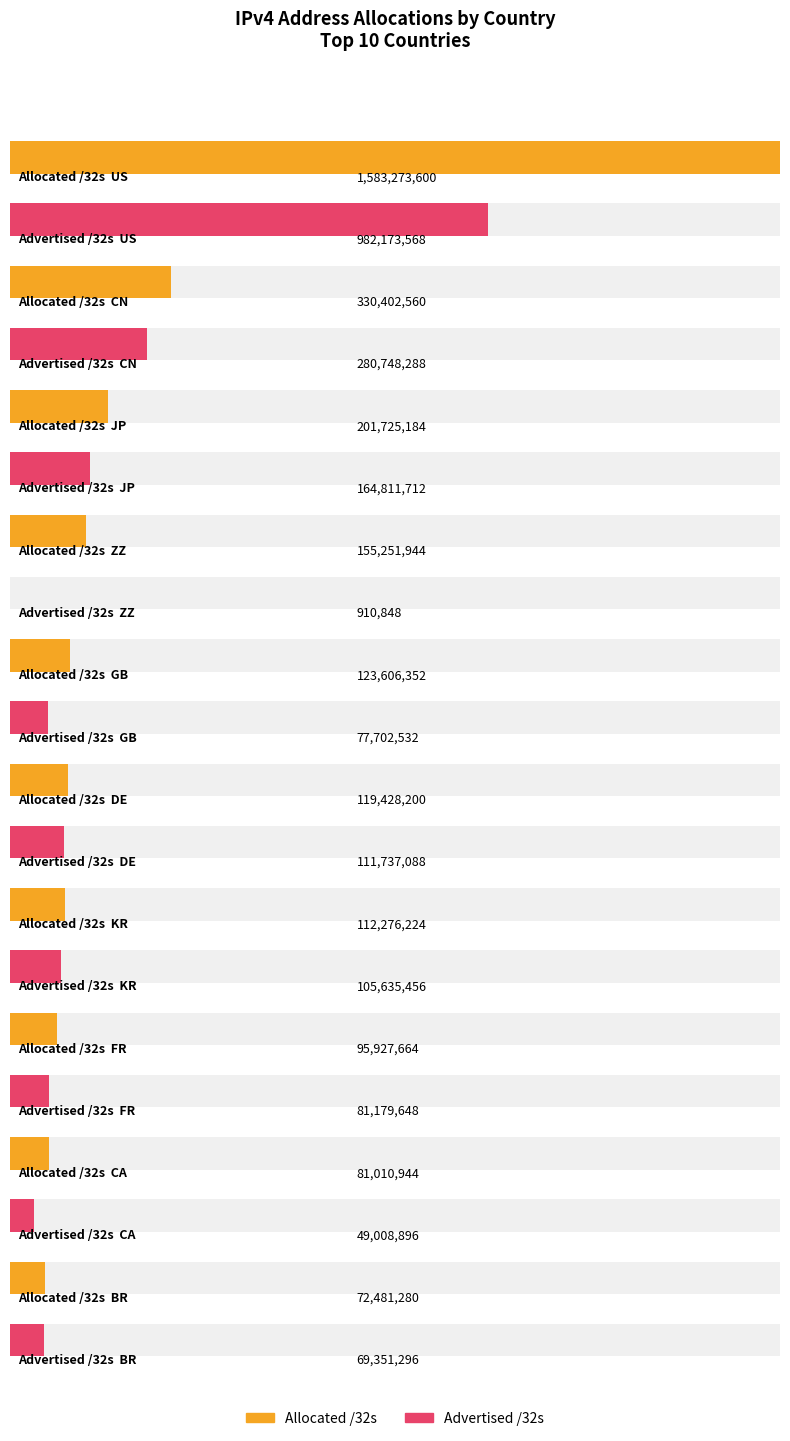

What is the spread (max minus min) of values at KR?

6640768